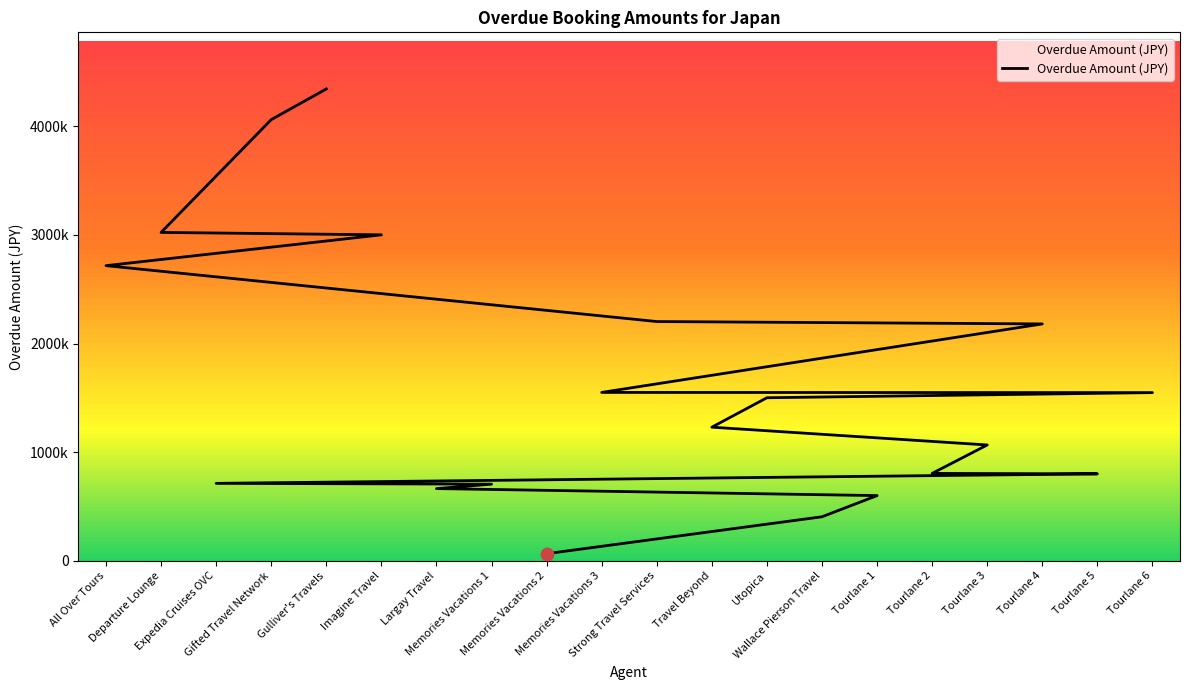

Which has a higher value, Expedia Cruises OVC or Gulliver's Travels?

Gulliver's Travels